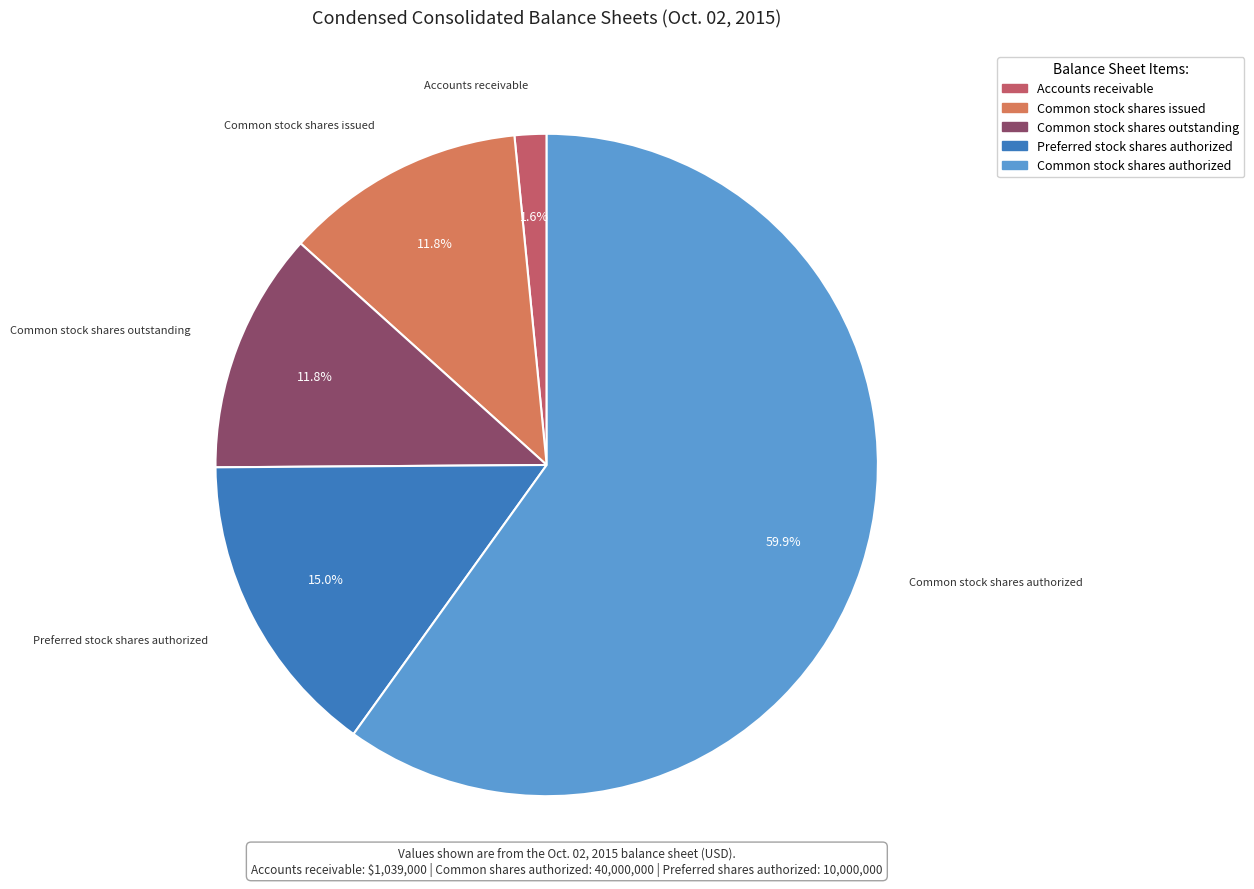

Combined, what portion of the pie is Preferred stock shares authorized and Common stock shares issued?

26.8%